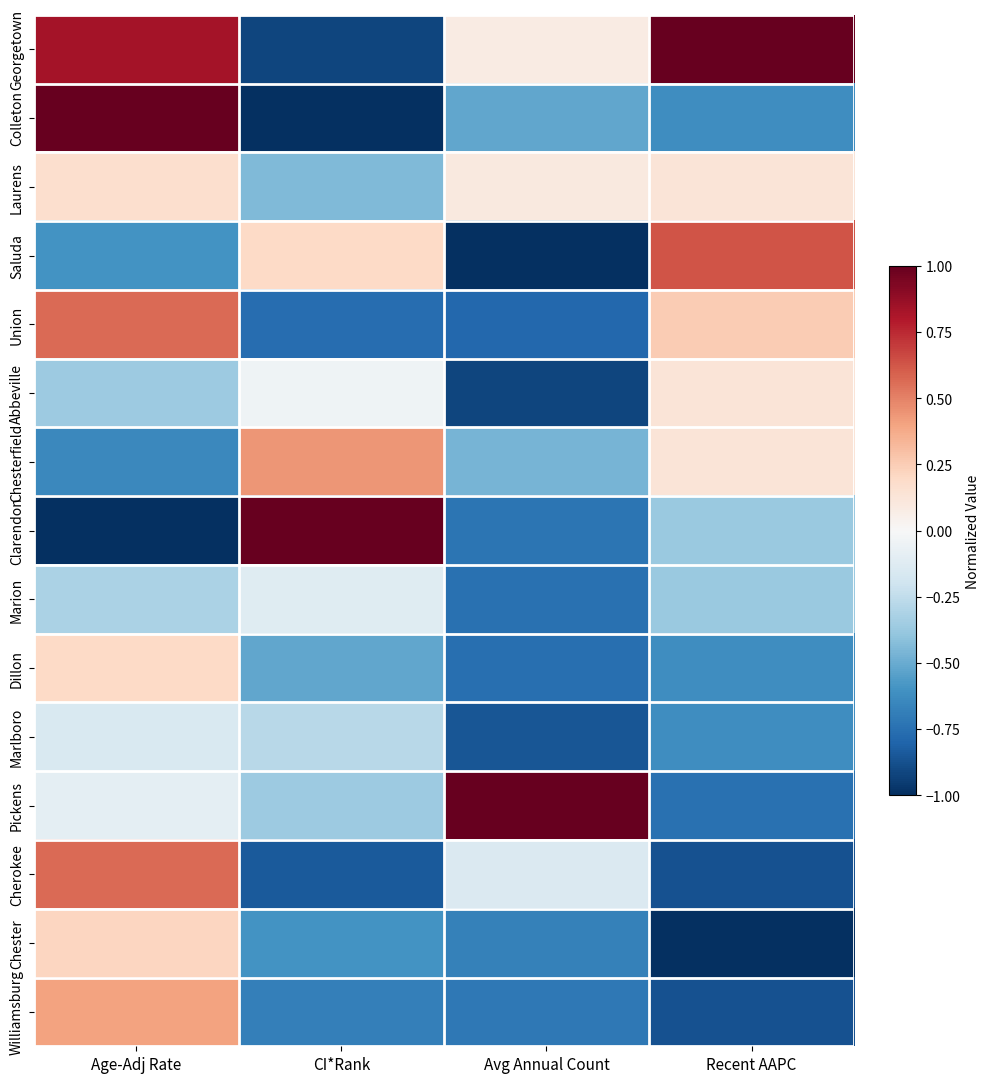

Reading left to right, what are all the values shown in this chart?

Georgetown: Age-Adj Rate=0.8	CI*Rank=-0.9	Avg Annual Count=0.1	Recent AAPC=1.0
Colleton: Age-Adj Rate=1.0	CI*Rank=-1.0	Avg Annual Count=-0.5	Recent AAPC=-0.6
Laurens: Age-Adj Rate=0.2	CI*Rank=-0.4	Avg Annual Count=0.1	Recent AAPC=0.1
Saluda: Age-Adj Rate=-0.6	CI*Rank=0.2	Avg Annual Count=-1.0	Recent AAPC=0.6
Union: Age-Adj Rate=0.6	CI*Rank=-0.8	Avg Annual Count=-0.8	Recent AAPC=0.2
Abbeville: Age-Adj Rate=-0.4	CI*Rank=-0.0	Avg Annual Count=-0.9	Recent AAPC=0.1
Chesterfield: Age-Adj Rate=-0.6	CI*Rank=0.4	Avg Annual Count=-0.5	Recent AAPC=0.1
Clarendon: Age-Adj Rate=-1.0	CI*Rank=1.0	Avg Annual Count=-0.7	Recent AAPC=-0.4
Marion: Age-Adj Rate=-0.3	CI*Rank=-0.1	Avg Annual Count=-0.7	Recent AAPC=-0.4
Dillon: Age-Adj Rate=0.2	CI*Rank=-0.5	Avg Annual Count=-0.8	Recent AAPC=-0.6
Marlboro: Age-Adj Rate=-0.2	CI*Rank=-0.3	Avg Annual Count=-0.9	Recent AAPC=-0.6
Pickens: Age-Adj Rate=-0.1	CI*Rank=-0.4	Avg Annual Count=1.0	Recent AAPC=-0.8
Cherokee: Age-Adj Rate=0.6	CI*Rank=-0.8	Avg Annual Count=-0.1	Recent AAPC=-0.9
Chester: Age-Adj Rate=0.2	CI*Rank=-0.6	Avg Annual Count=-0.7	Recent AAPC=-1.0
Williamsburg: Age-Adj Rate=0.4	CI*Rank=-0.7	Avg Annual Count=-0.7	Recent AAPC=-0.9